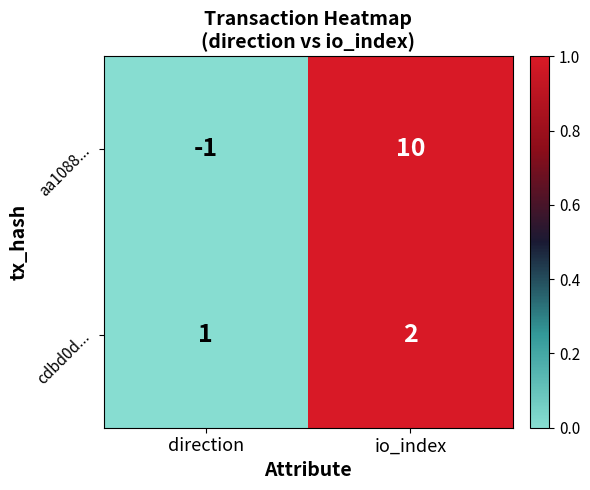

Reading left to right, list all the values displayed in this chart.

aa1088...: -1	10
cdbd0d...: 1	2